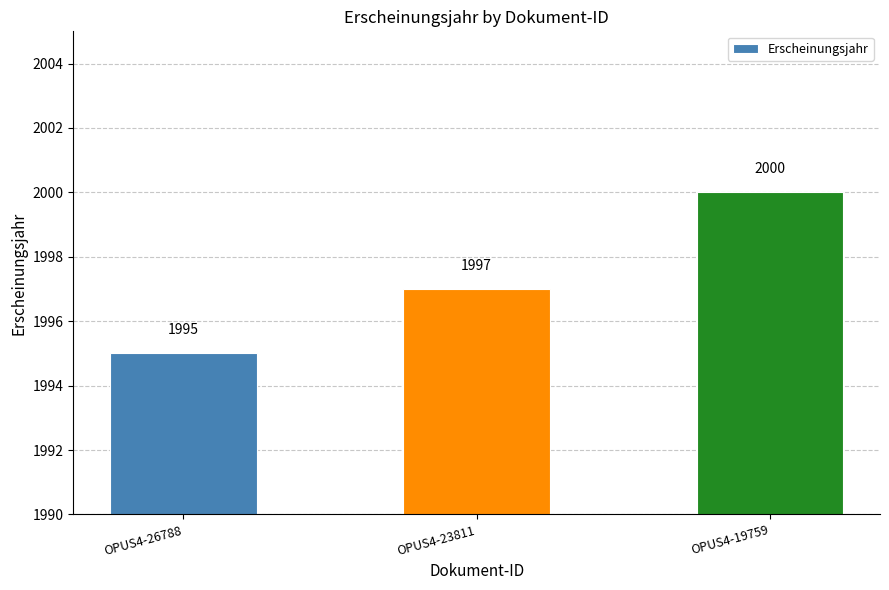

How many data points does each series have?

3